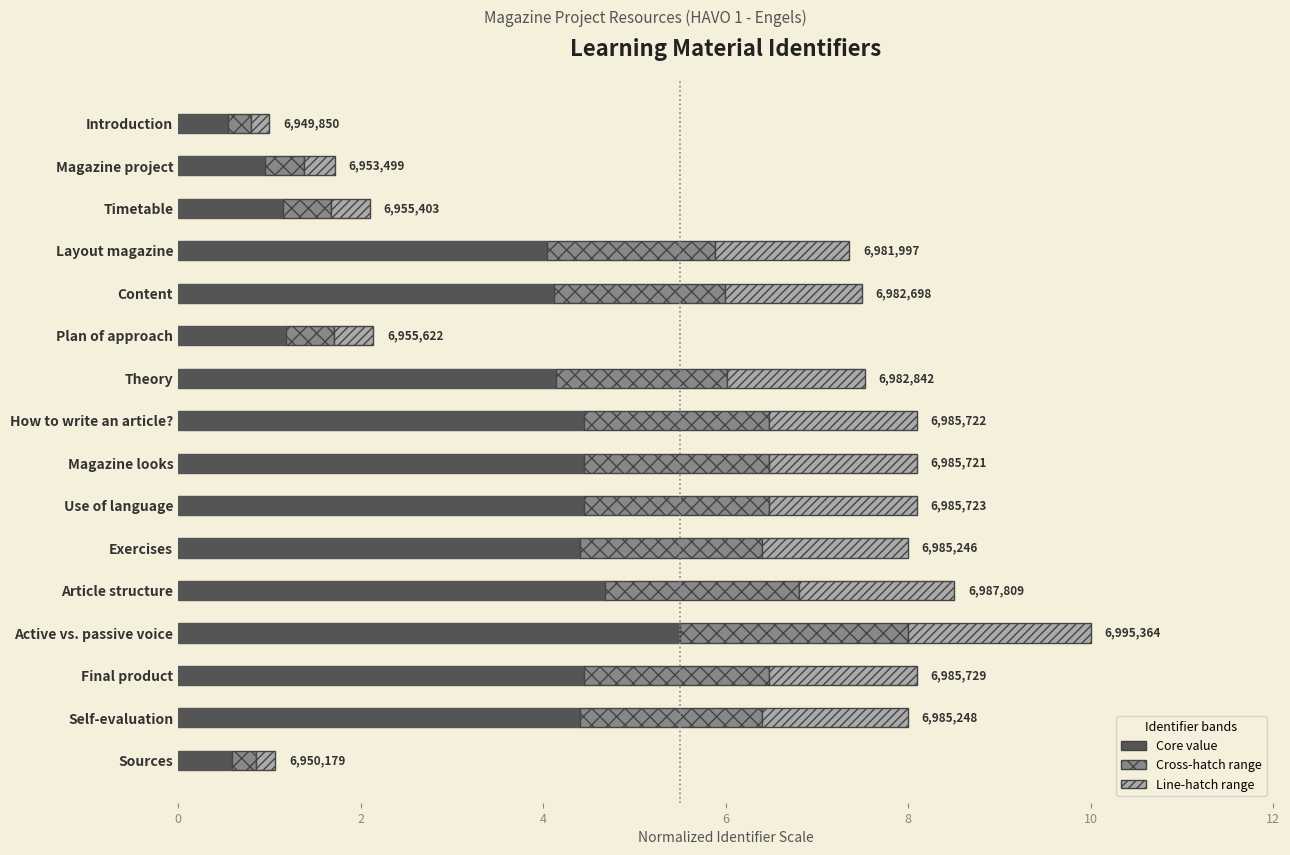

What is the total value across all series at Exercises?

8.0